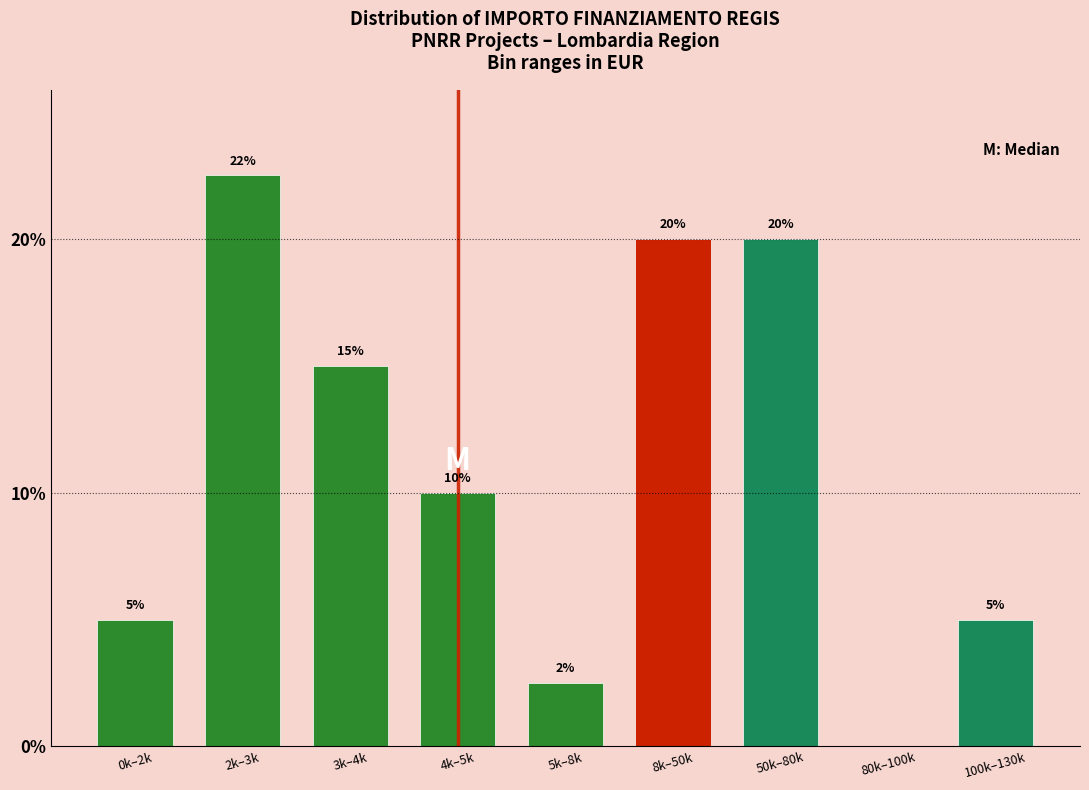

Approximately how many times larger is the value at 0k–2k compared to 100k–130k?

1.0